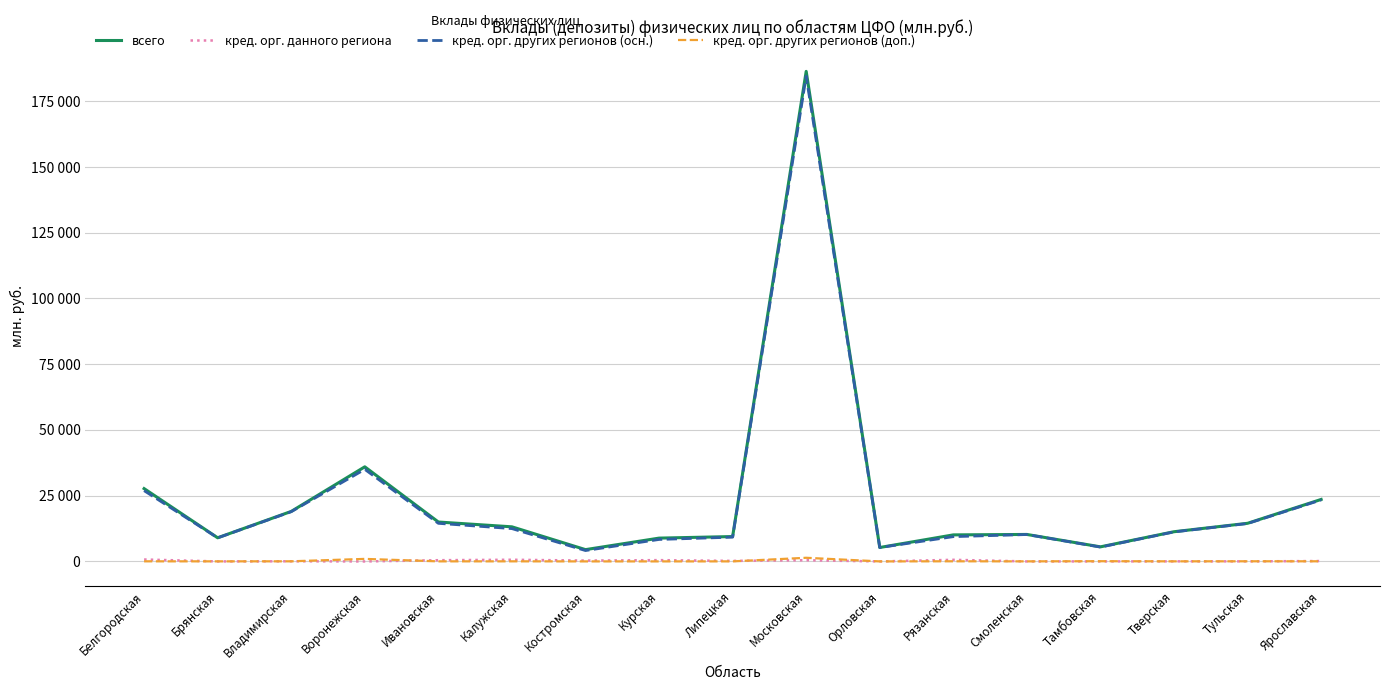

What is the value of the кред. орг. других регионов (осн.) point at the 8th from the left?

8357